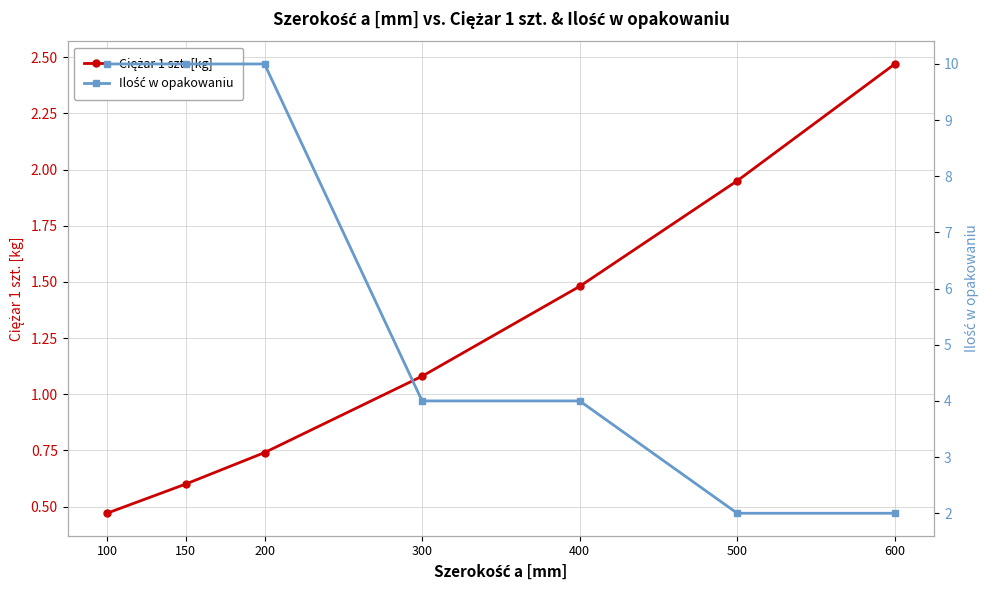

The Ilość w opakowaniu series shows 5.4 at 300. True or false?

False